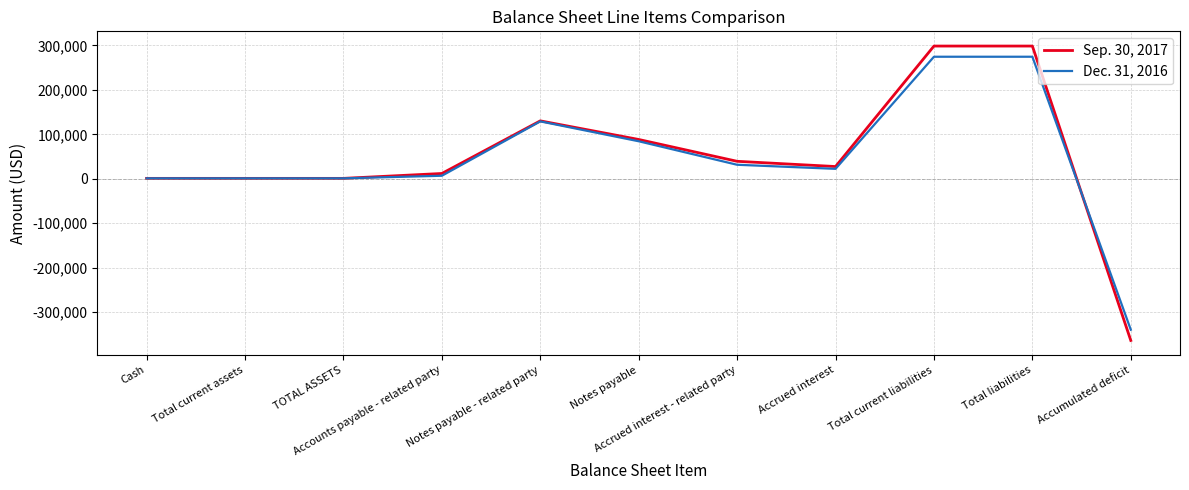

What is the minimum value shown in the chart?

-363723